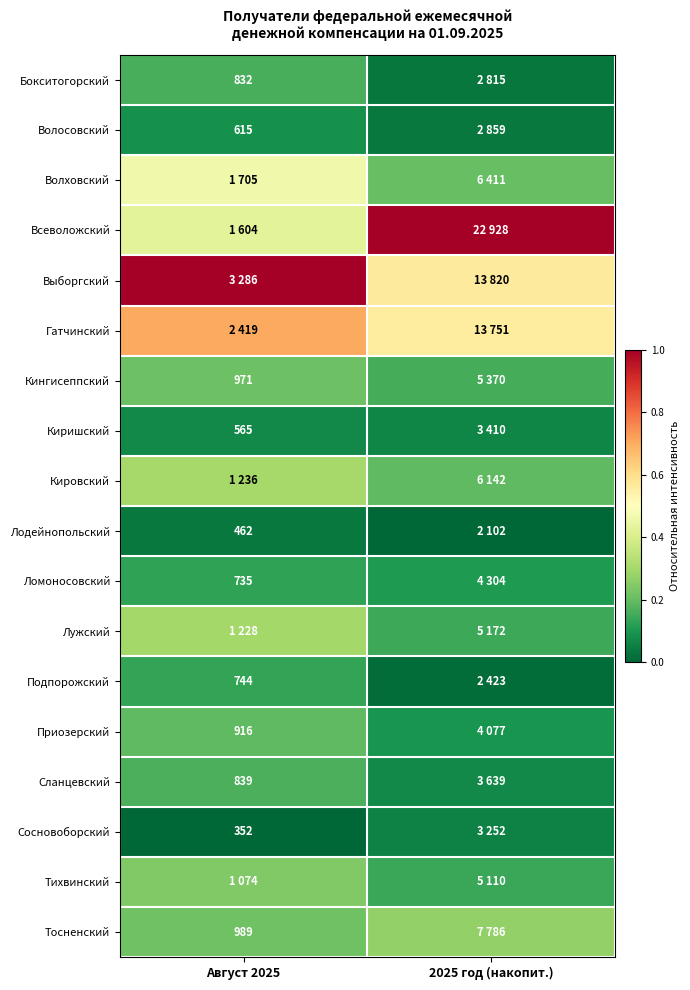

List the series in order of their peak value, highest first.

Всеволожский, Выборгский, Гатчинский, Волховский, Кировский, Лужский, Тосненский, Тихвинский, Кингисеппский, Приозерский, Сланцевский, Бокситогорский, Подпорожский, Ломоносовский, Волосовский, Киришский, Сосновоборский, Лодейнопольский